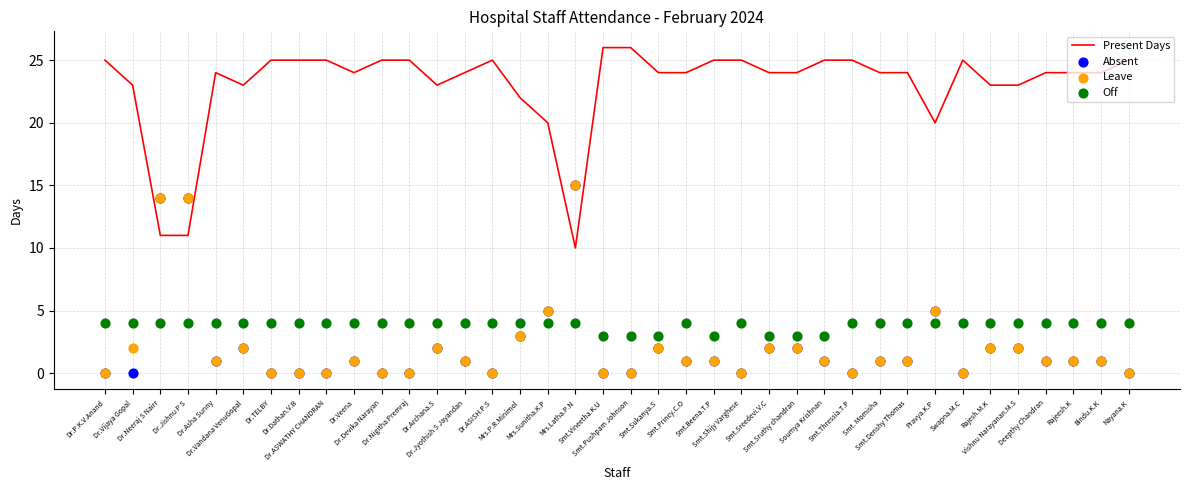

Which series contains the lowest Y value?

Absent